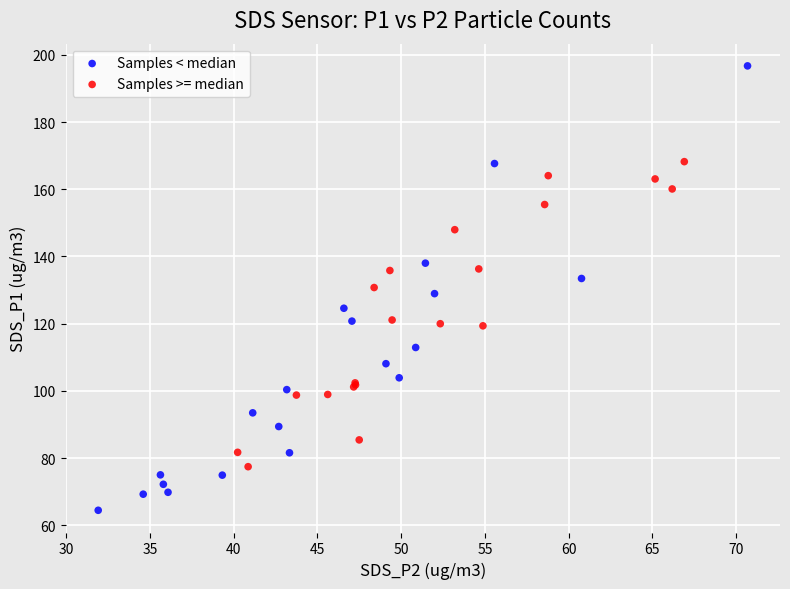

Which series contains the highest Y value?

Samples < median